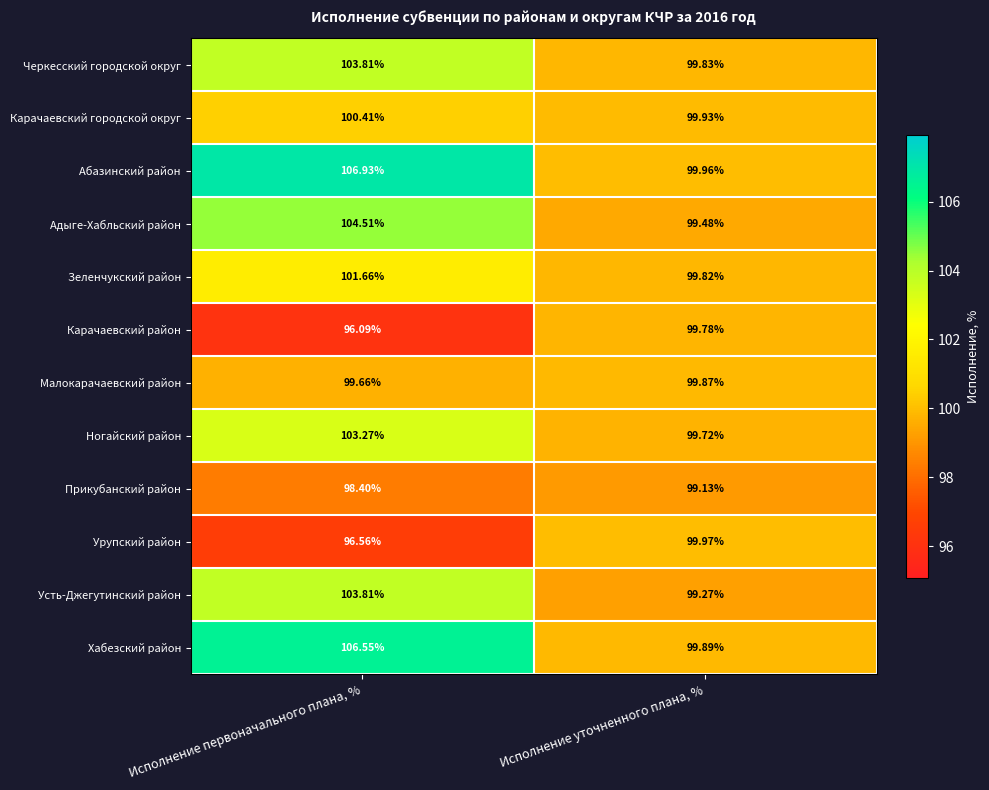

Which category has the highest value across all series?

Исполнение первоначального плана, %